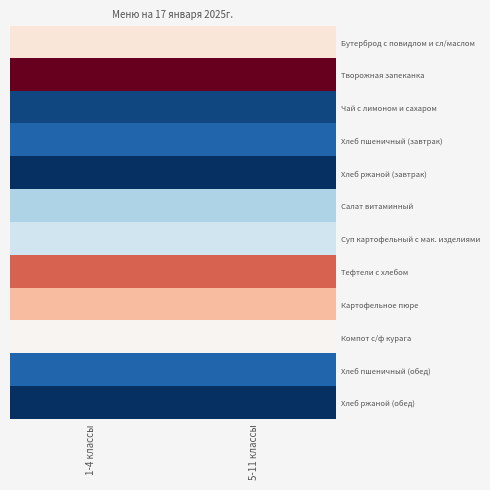

Reading left to right, extract all data points from this chart.

Бутерброд с повидлом и сл/маслом: 1-4 классы=158.4	5-11 классы=158.4
Творожная запеканка: 1-4 классы=332.7	5-11 классы=332.7
Чай с лимоном и сахаром: 1-4 классы=61.3	5-11 классы=61.3
Хлеб пшеничный (завтрак): 1-4 классы=71.0	5-11 классы=71.0
Хлеб ржаной (завтрак): 1-4 классы=54.0	5-11 классы=54.0
Салат витаминный: 1-4 классы=109.9	5-11 классы=109.9
Суп картофельный с мак. изделиями: 1-4 классы=118.5	5-11 классы=118.5
Тефтели c хлебом: 1-4 классы=251.0	5-11 классы=251.0
Картофельное пюре: 1-4 классы=196.1	5-11 классы=196.1
Компот с/ф курага: 1-4 классы=139.0	5-11 классы=139.0
Хлеб пшеничный (обед): 1-4 классы=71.0	5-11 классы=71.0
Хлеб ржаной (обед): 1-4 классы=54.0	5-11 классы=54.0